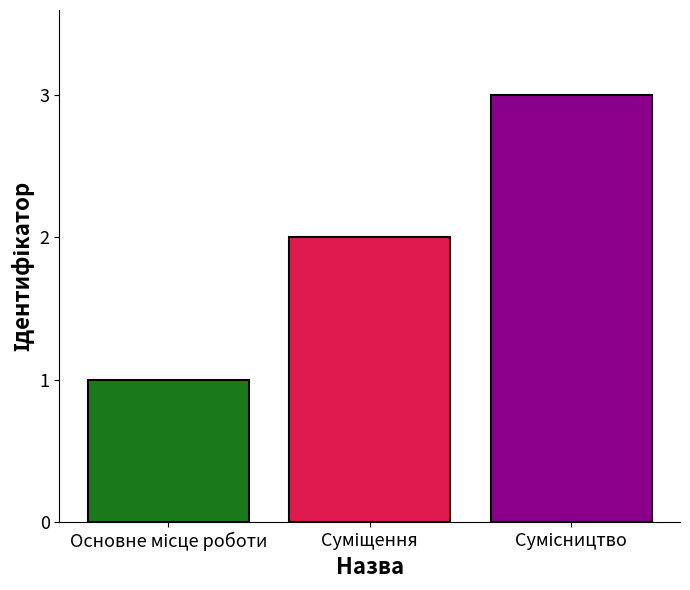

What is the sum of all values?

6